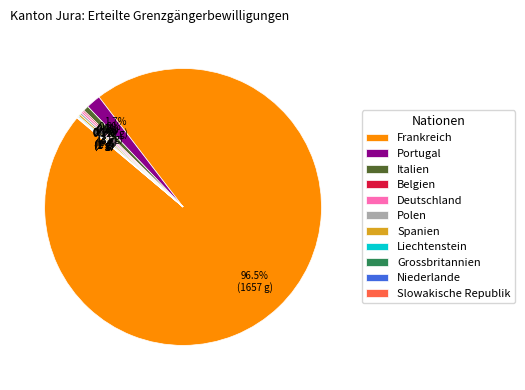

Does any single category account for the majority?

Yes